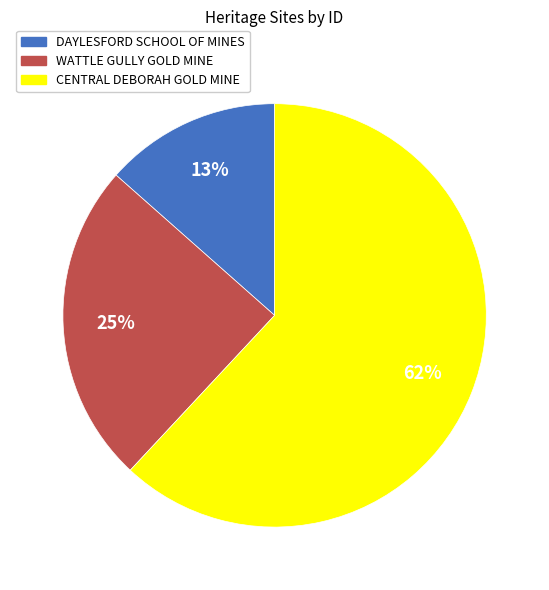

Count the number of slices in the pie.

3